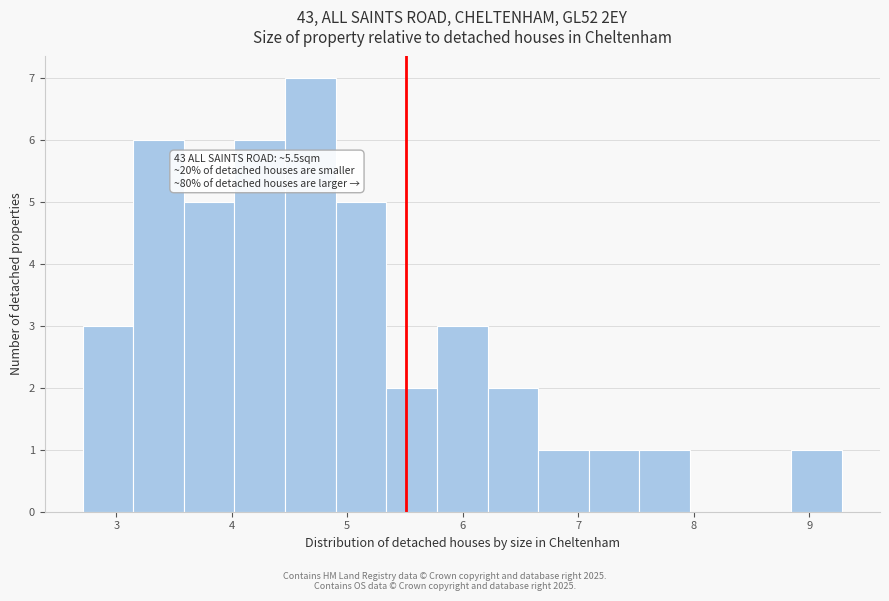

Over which range of the x-axis is the bar tallest?

4.5 to 4.9